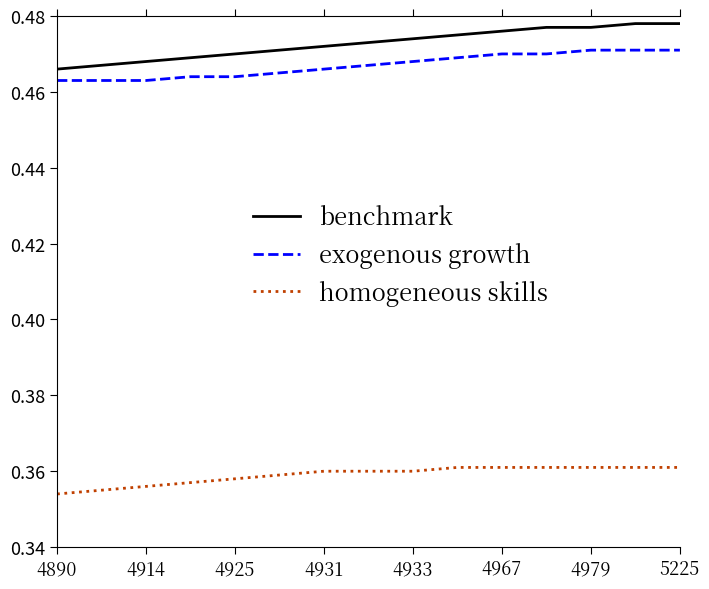

Which series has the largest total across all categories?

benchmark